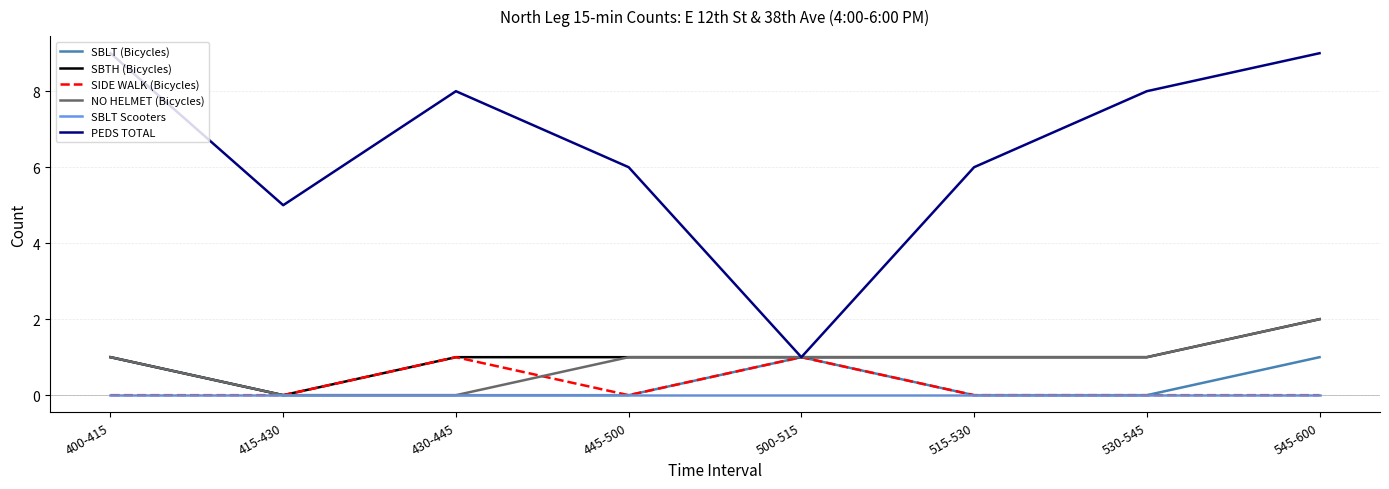

The SIDE WALK (Bicycles) series shows 1 at 415-430. True or false?

False